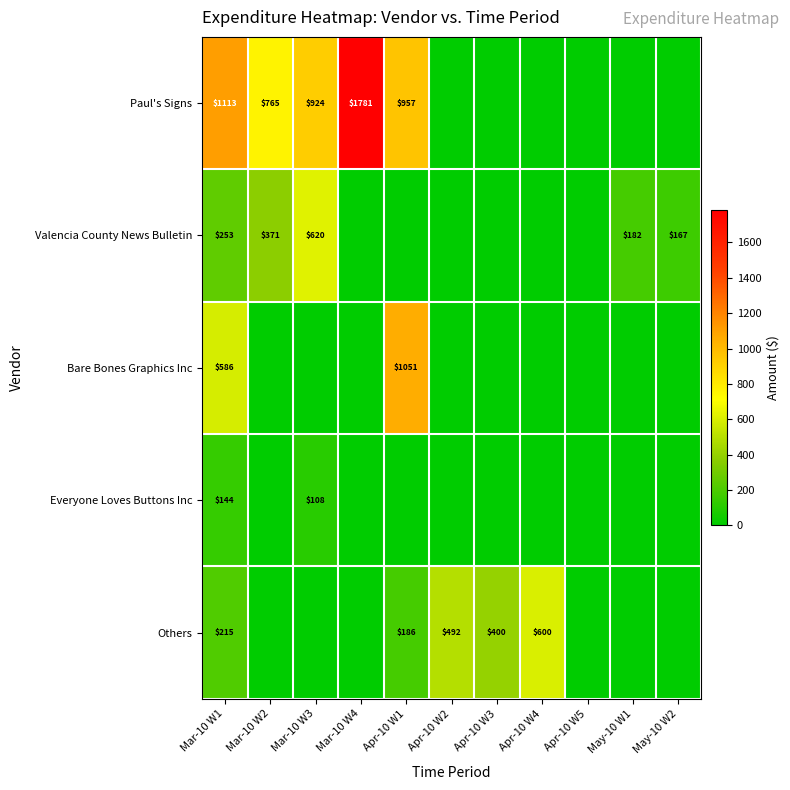

What is the difference between the highest and lowest values at Mar-10 W1?

969